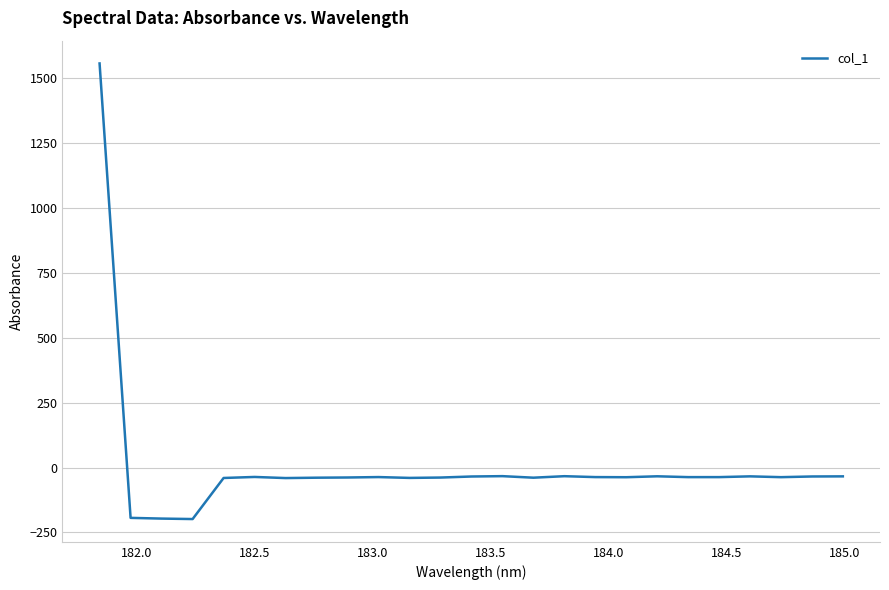

How many lines are shown in the chart?

1